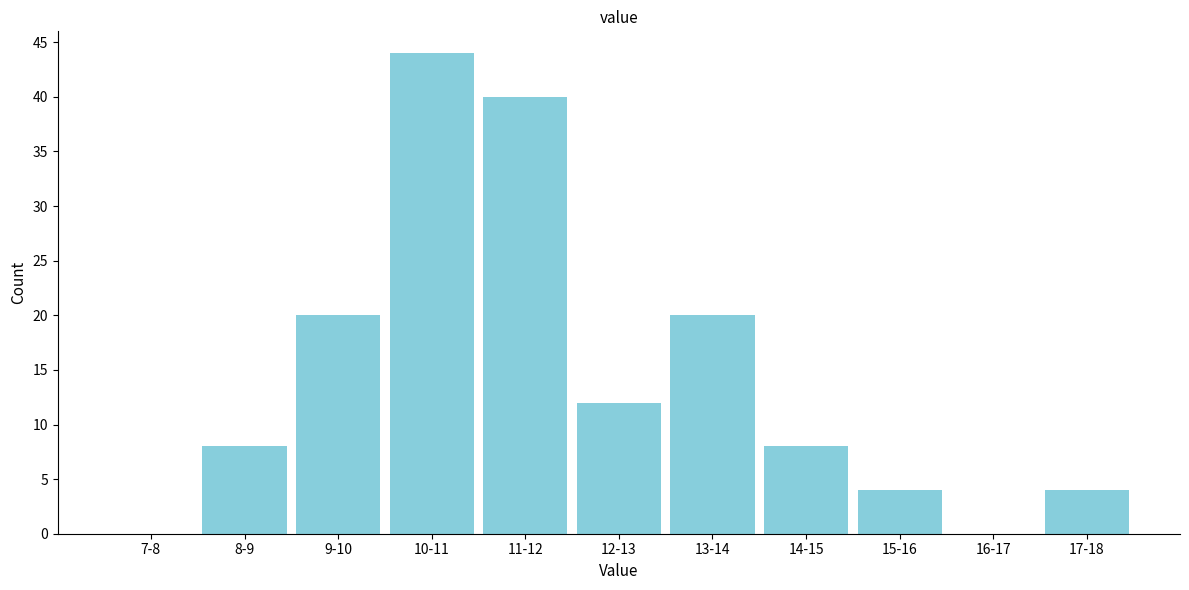

Reading left to right, list all the values displayed in this chart.

7-8=0	8-9=8	9-10=20	10-11=44	11-12=40	12-13=12	13-14=20	14-15=8	15-16=4	16-17=0	17-18=4